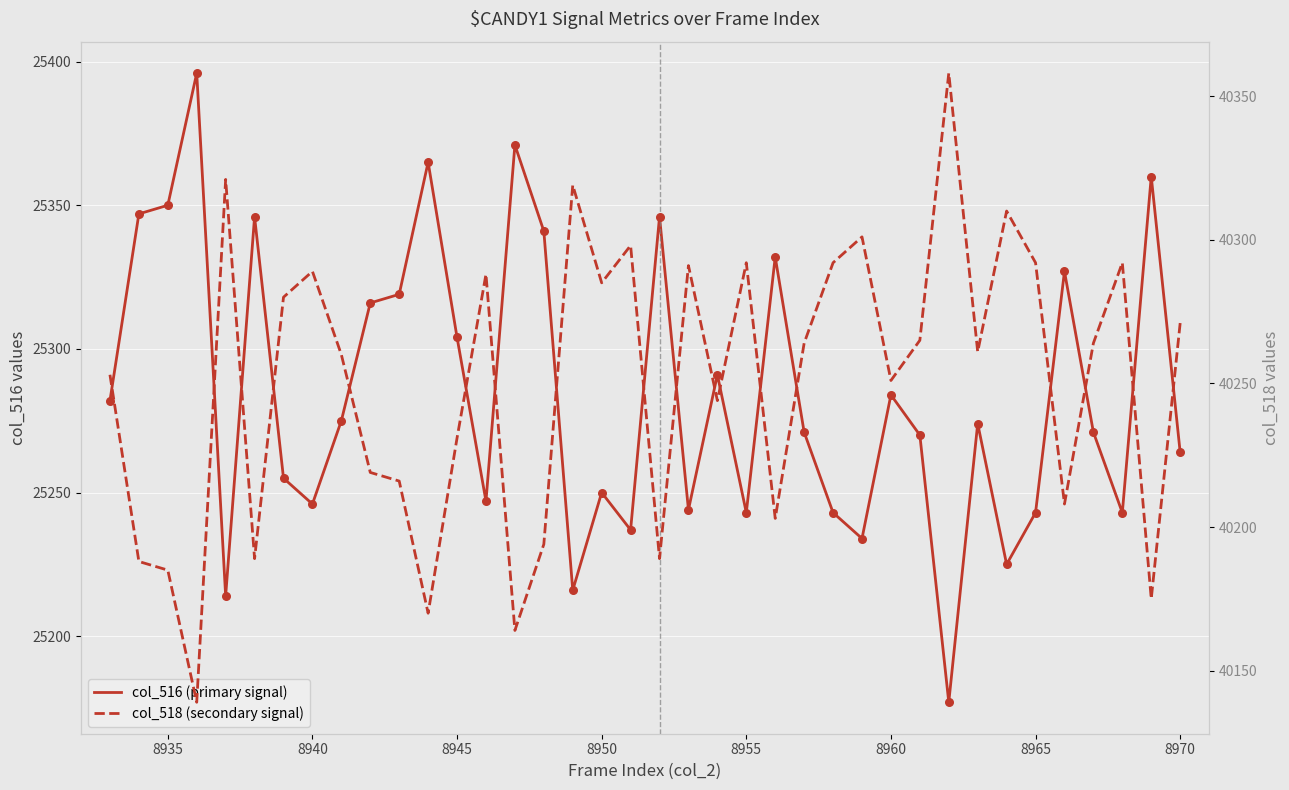

What are all the series names shown in the legend?

col_516 (primary signal), col_518 (secondary signal)